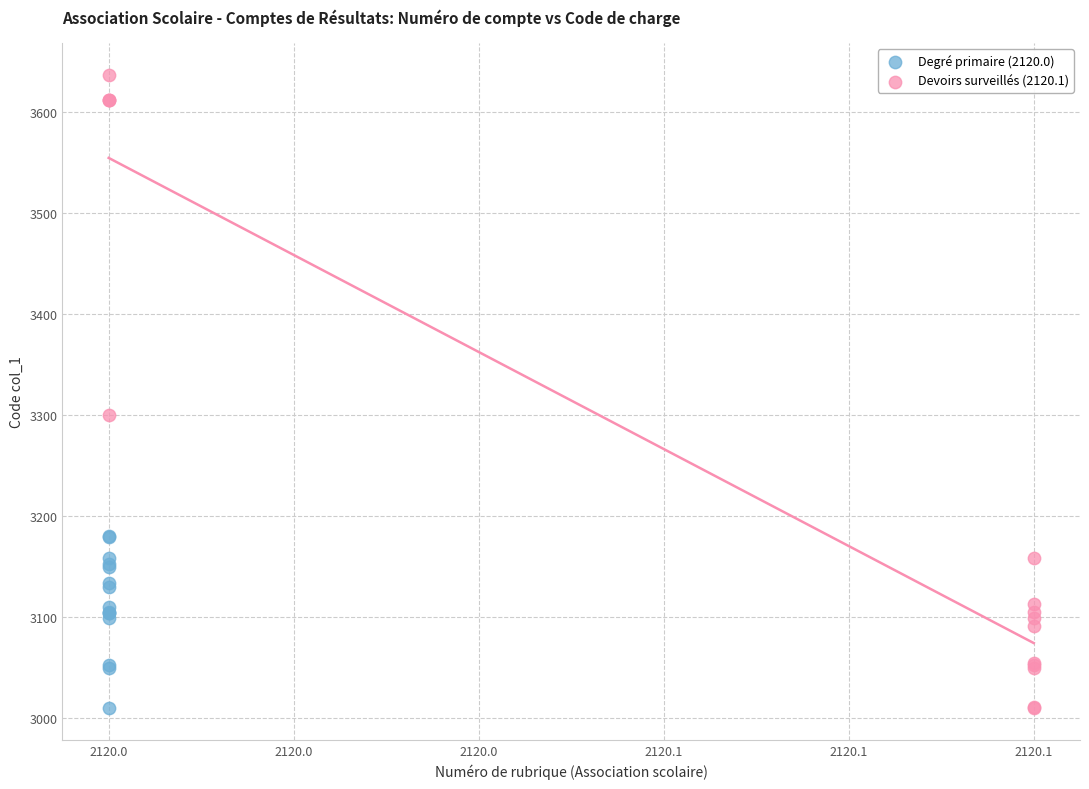

Which series reaches the maximum Y coordinate?

Devoirs surveillés (2120.1)